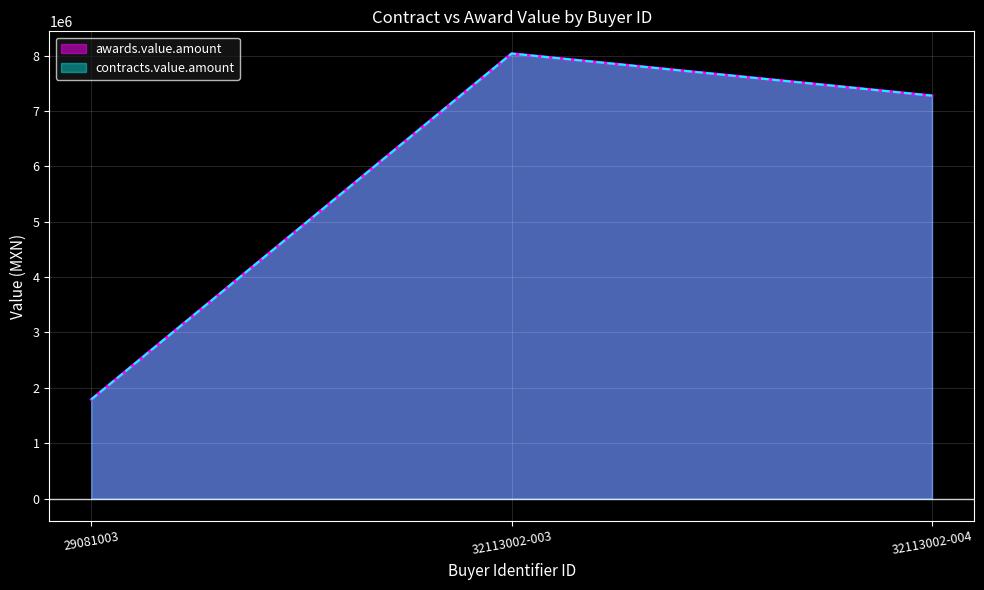

What is the difference between the maximum and minimum values in the awards.value.amount series?

6248062.1